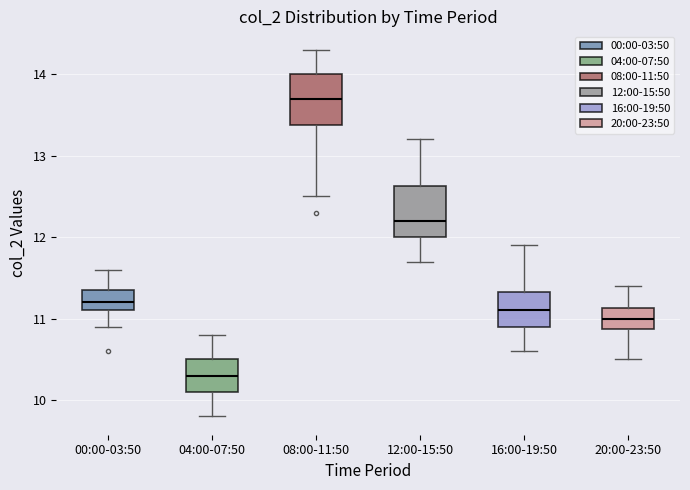

Reading left to right, transcribe this box plot: for each box, give where its median line is, the range the box spans, and where its two whiskers end, as read against the y-axis. The values are not printed on the chart, so give them approximately, as read against the axis.

00:00-03:50: median 11.2, box 11.1 to 11.4, whiskers 10.9 to 11.6
04:00-07:50: median 10.3, box 10.1 to 10.5, whiskers 9.8 to 10.8
08:00-11:50: median 13.7, box 13.4 to 14.0, whiskers 12.5 to 14.3
12:00-15:50: median 12.2, box 12.0 to 12.6, whiskers 11.7 to 13.2
16:00-19:50: median 11.1, box 10.9 to 11.3, whiskers 10.6 to 11.9
20:00-23:50: median 11.0, box 10.9 to 11.1, whiskers 10.5 to 11.4